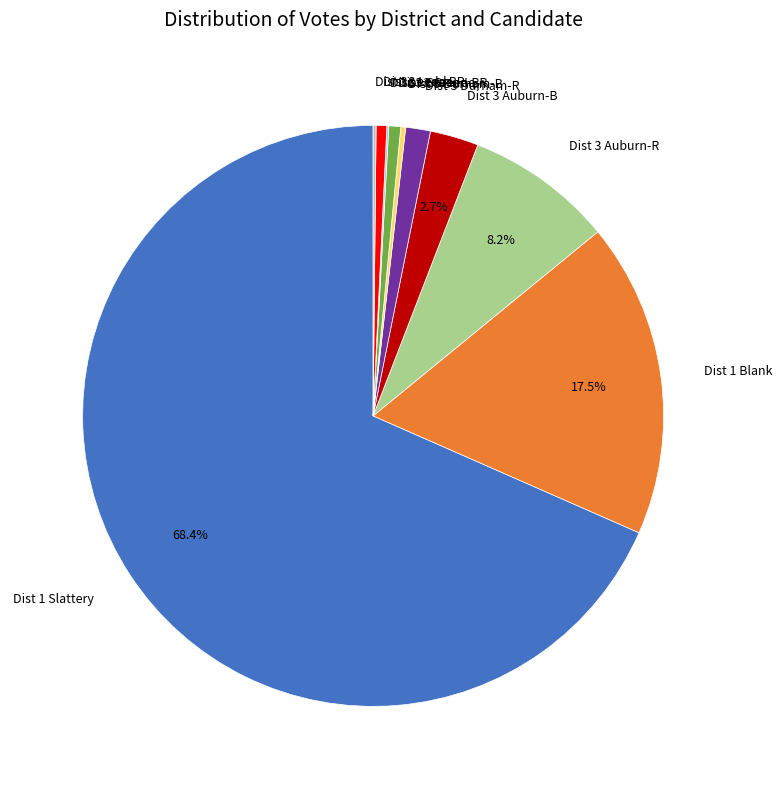

To the nearest percent, what is the difference between the largest and smallest slice percentages?

68%